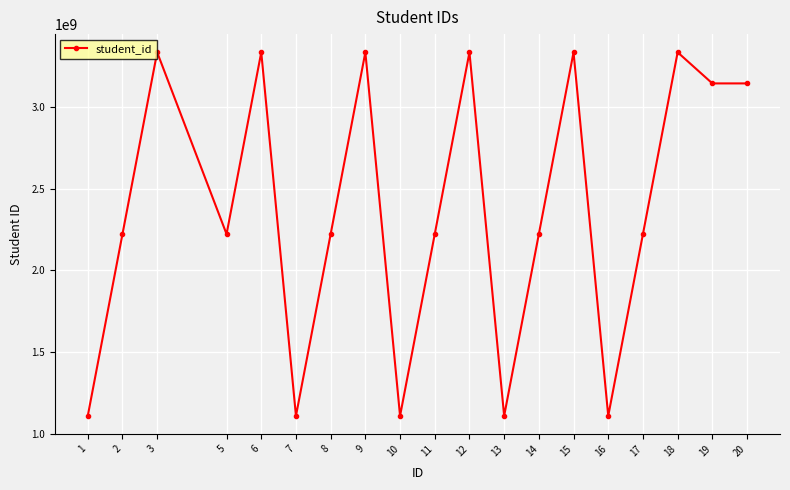

How many points are higher than both their immediate neighbors (excluding endpoints)?

6